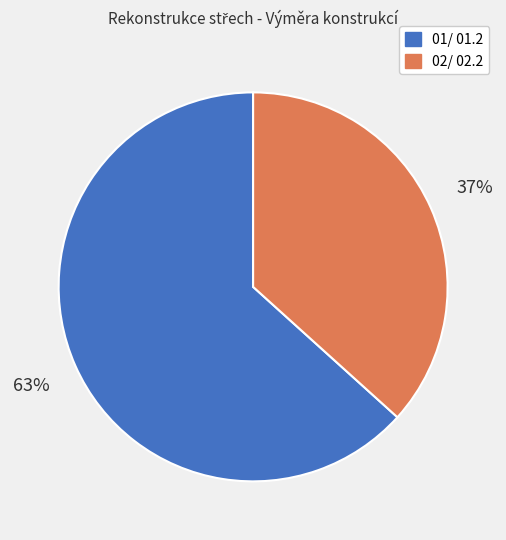

What is the ratio of the value at 01/ 01.2 to the value at 02/ 02.2?

1.7